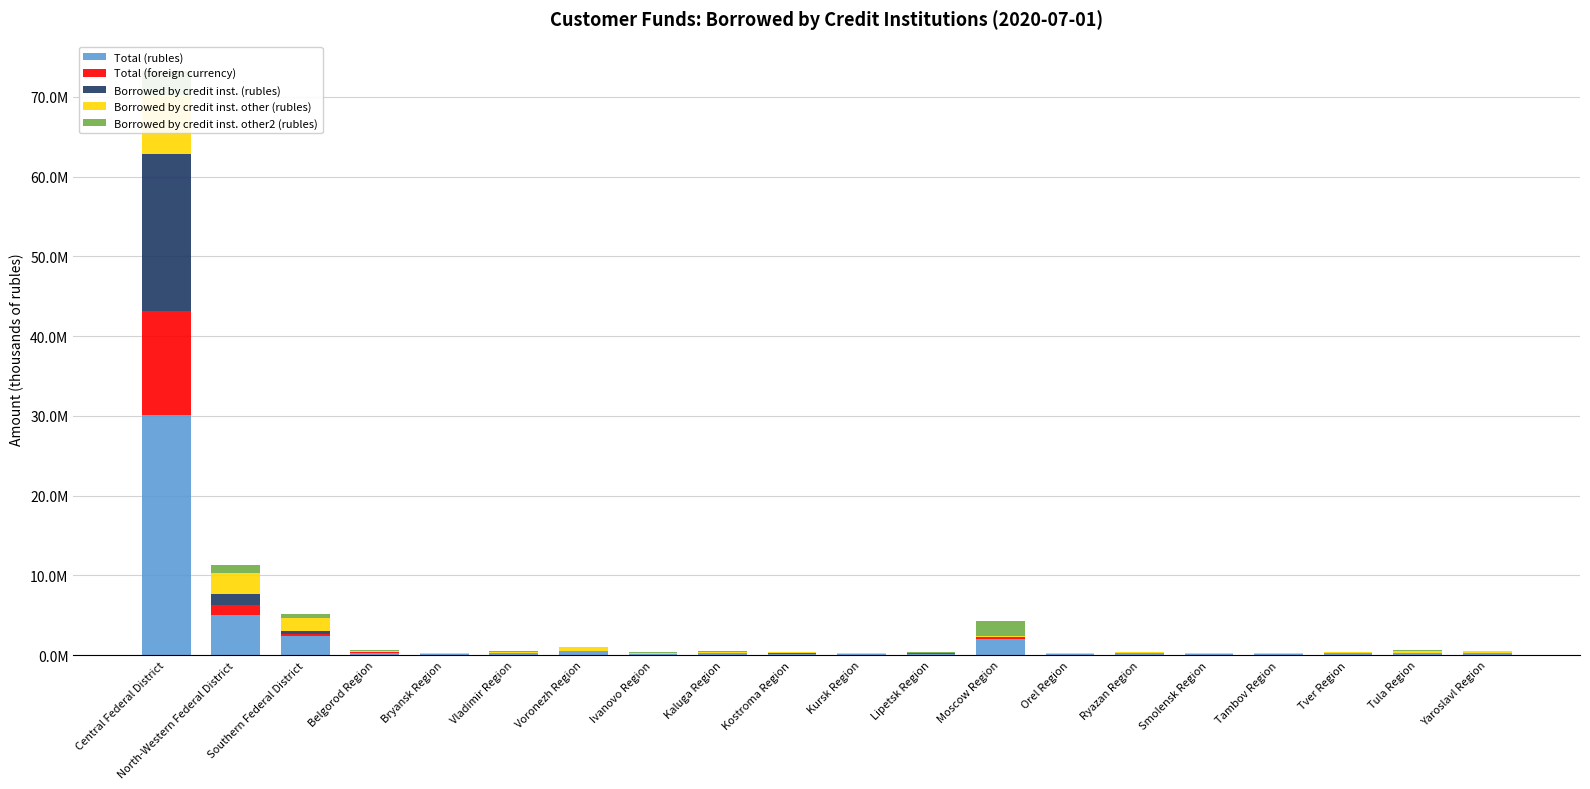

At Tula Region, list the series in order from largest to smallest.

Total (rubles), Borrowed by credit inst. other (rubles), Borrowed by credit inst. other2 (rubles), Total (foreign currency), Borrowed by credit inst. (rubles)